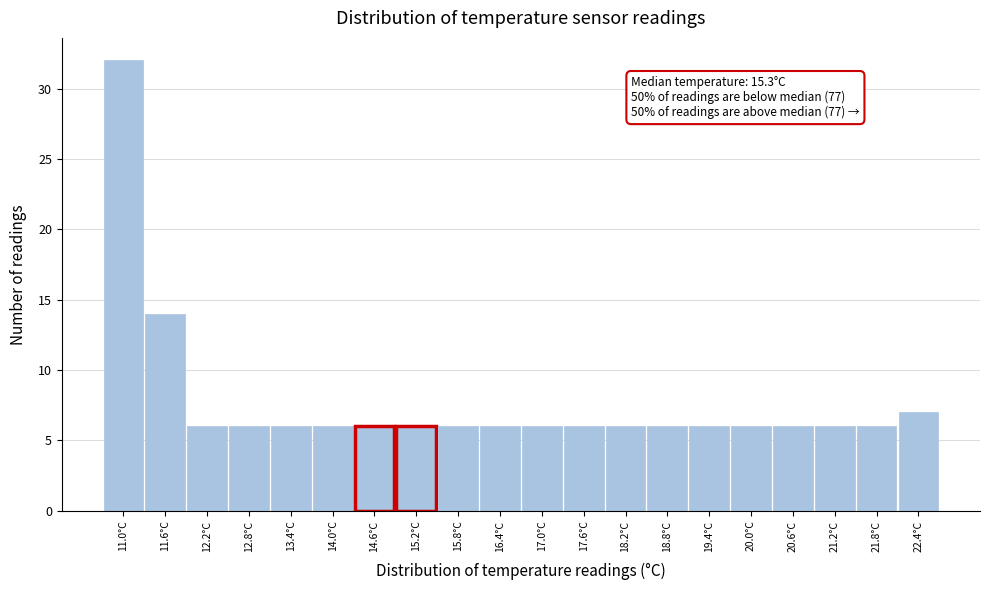

Reading left to right, what are all the values shown in this chart?

32	14	6	6	6	6	6	6	6	6	6	6	6	6	6	6	6	6	6	7